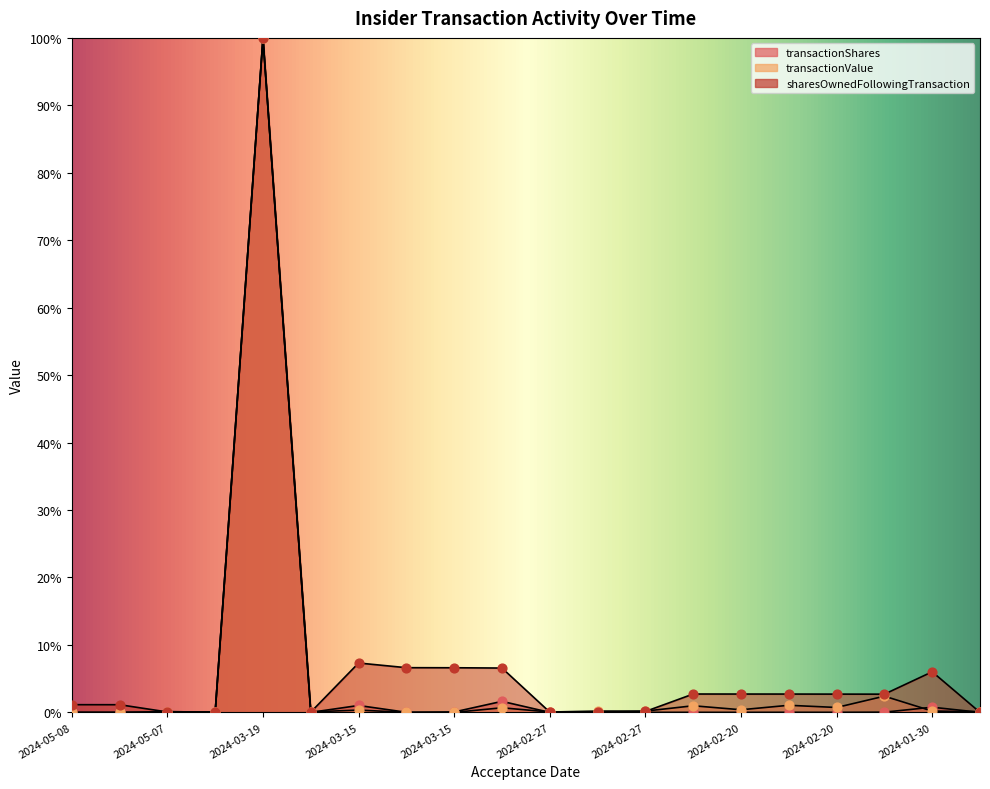

At how many categories does at least one series exceed 72?

1